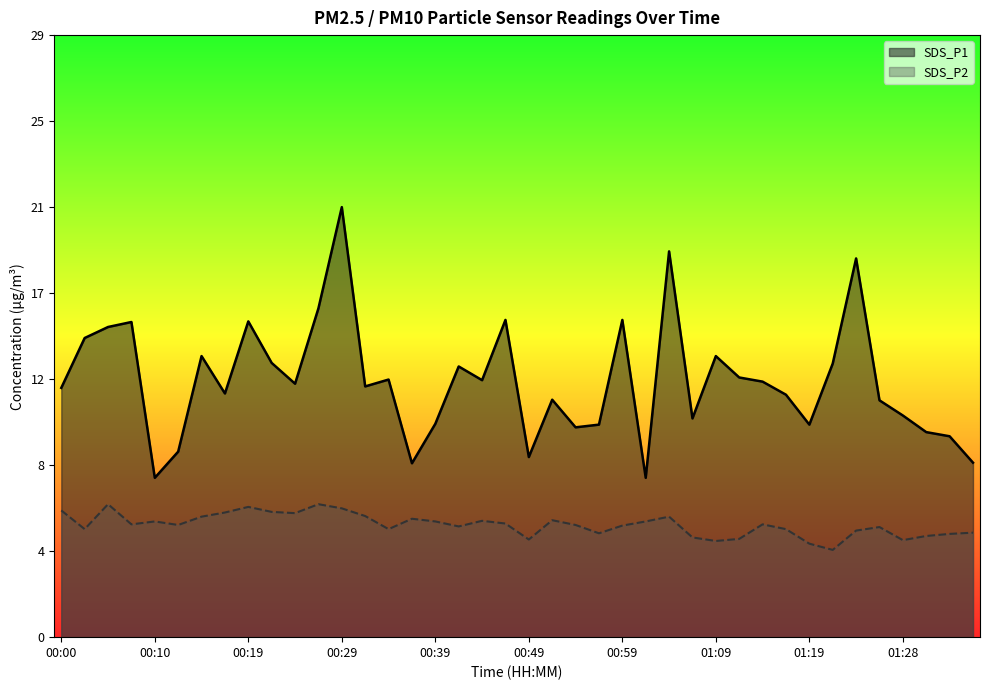

Which category has the highest value in the SDS_P2 series?

00:05